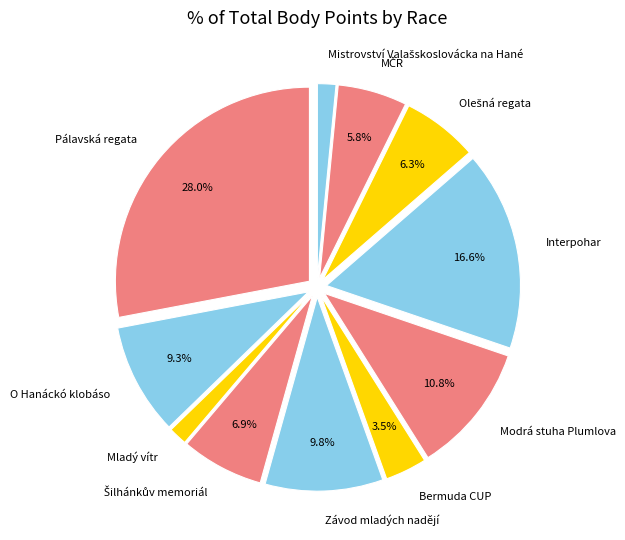

Between Modrá stuha Plumlova and Mladý vítr, which is larger?

Modrá stuha Plumlova